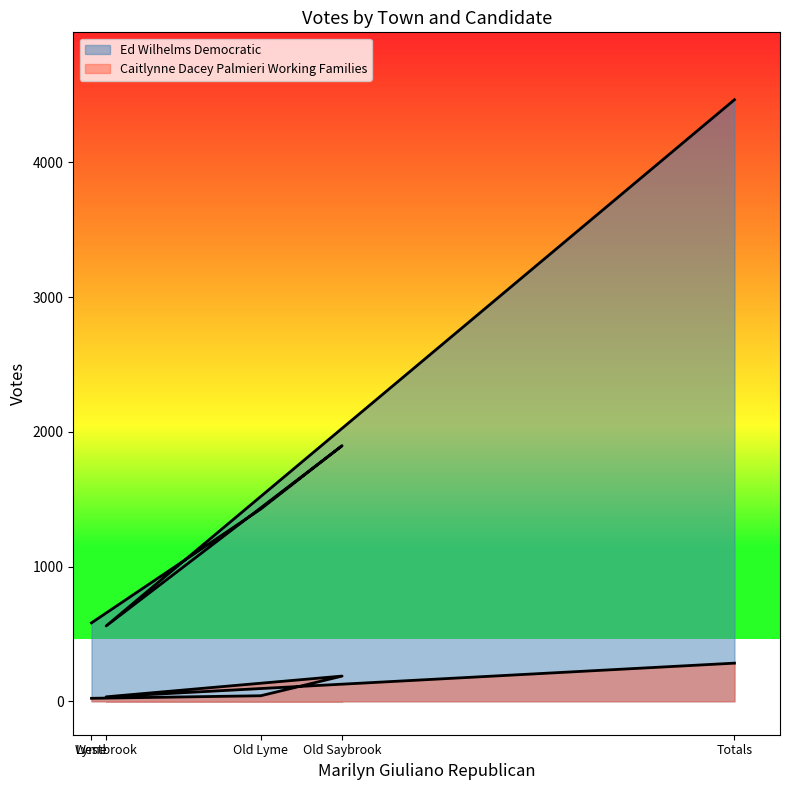

True or false: Caitlynne Dacey Palmieri Working Families and Ed Wilhelms Democratic intersect in this chart.

False